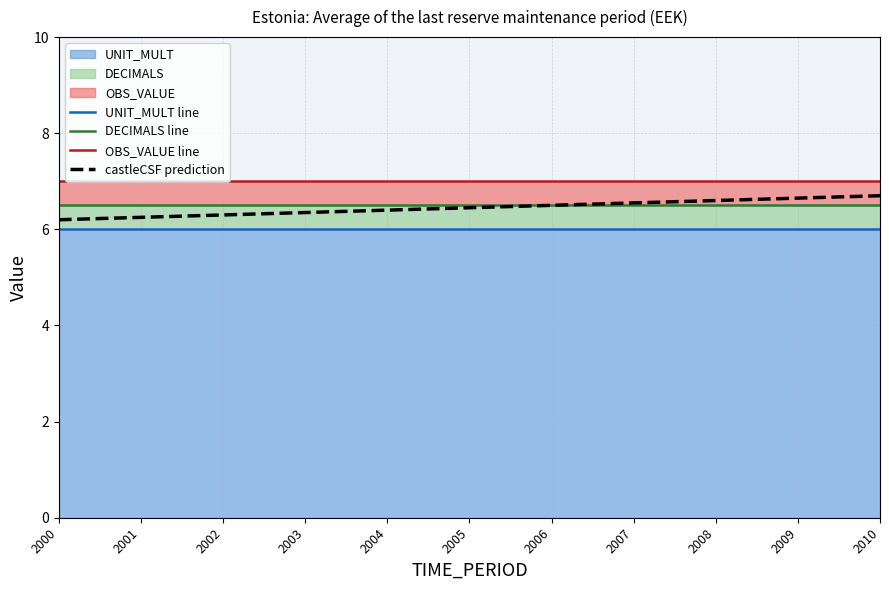

What is the difference between the castleCSF prediction values at 2009 and 2006?

0.2